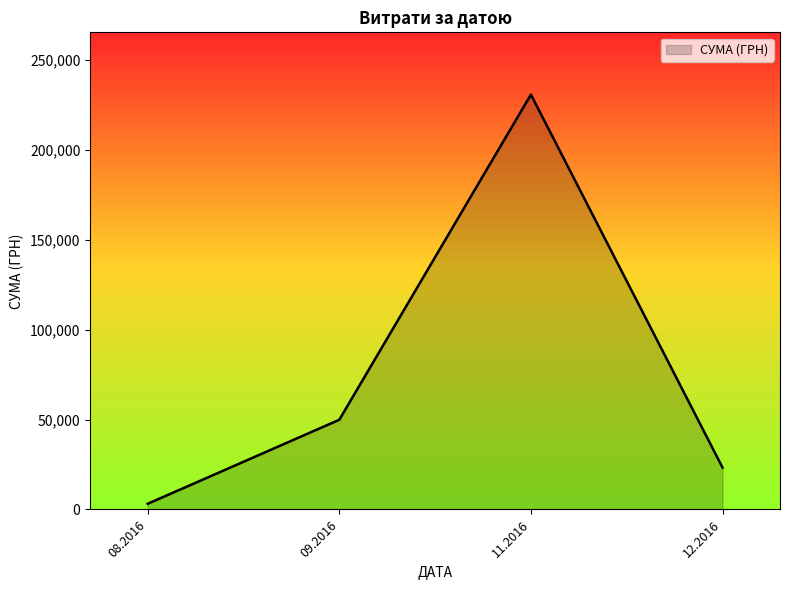

Rank the categories by value from lowest to highest.

08.2016, 12.2016, 09.2016, 11.2016